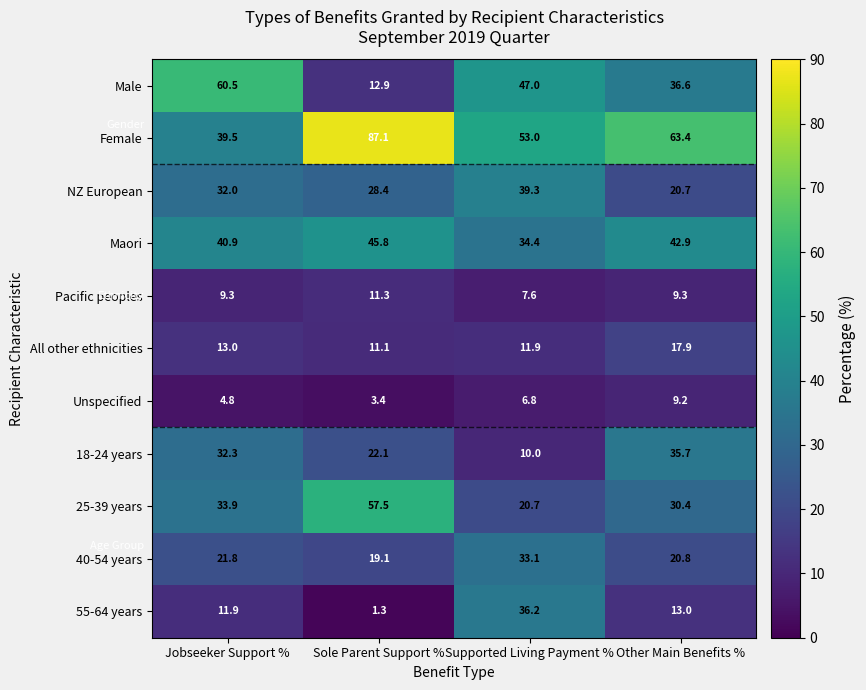

At which label does 55-64 years first exceed 13?

Supported Living Payment %